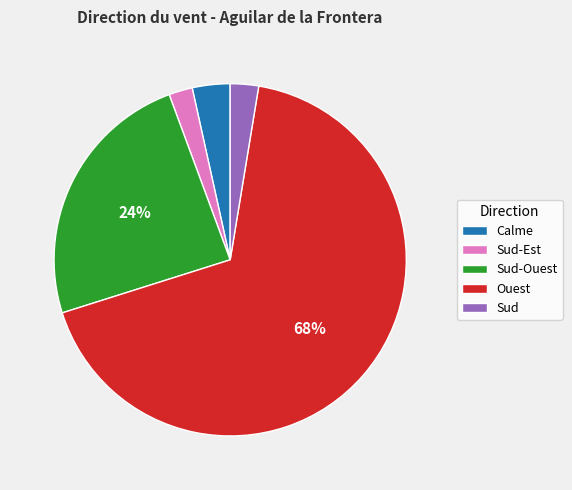

What is the largest slice in the pie chart?

Ouest